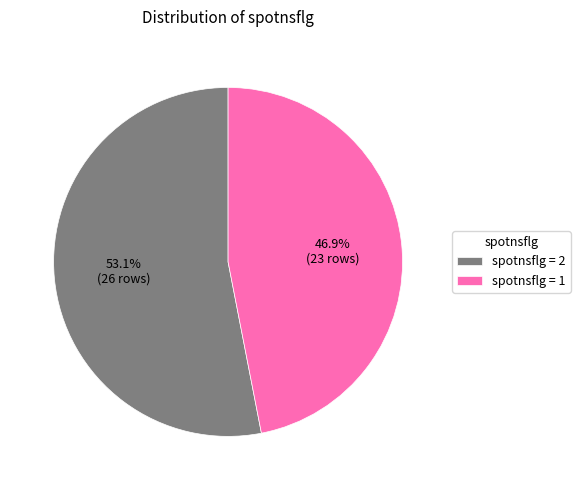

Which slice is the smallest?

spotnsflg = 1